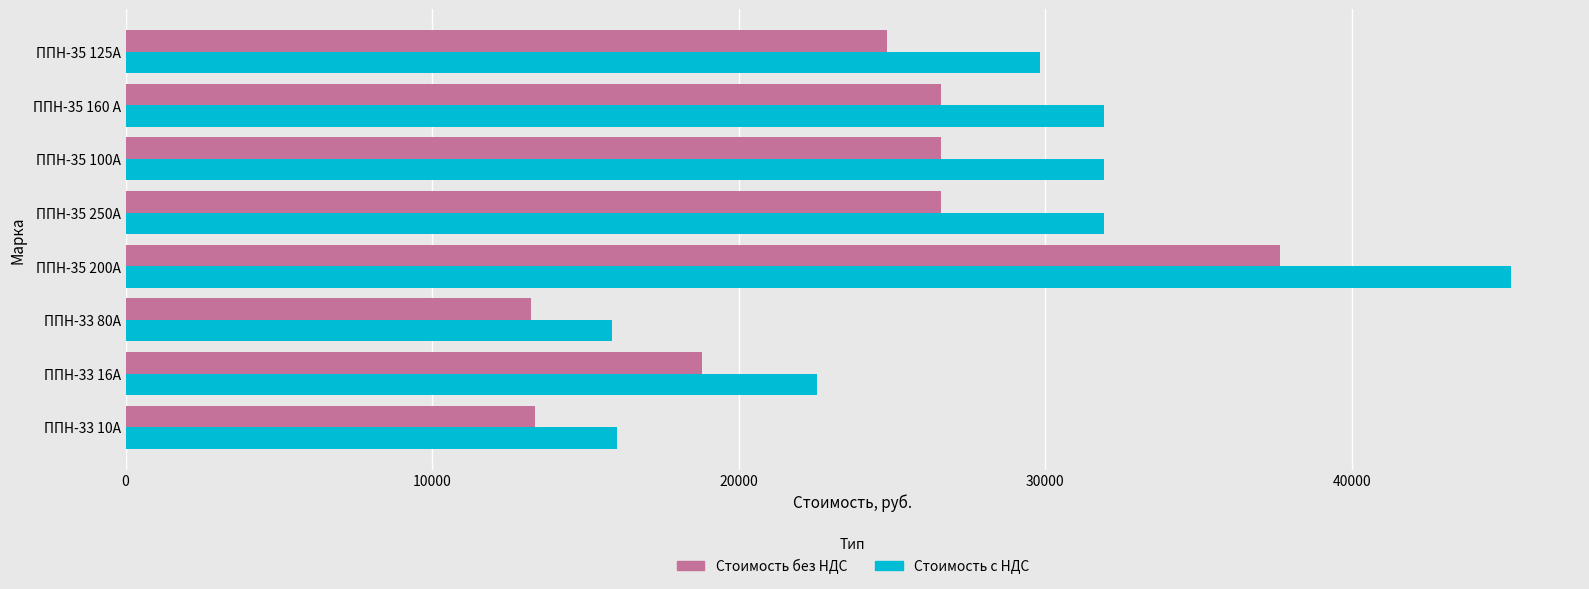

Which series has the widest spread of values?

Стоимость с НДС